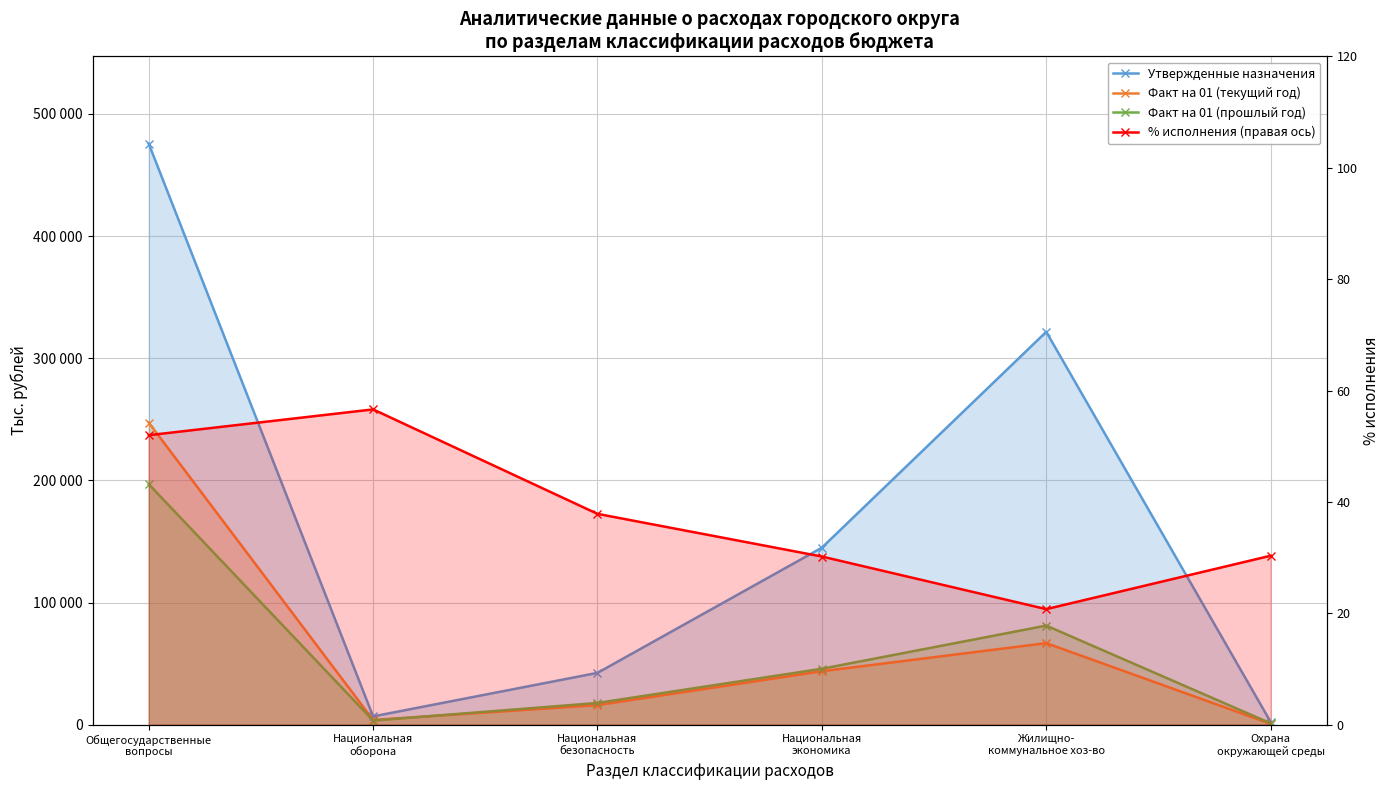

At which category does the chart reach its peak across all series?

Общегосударственные
вопросы